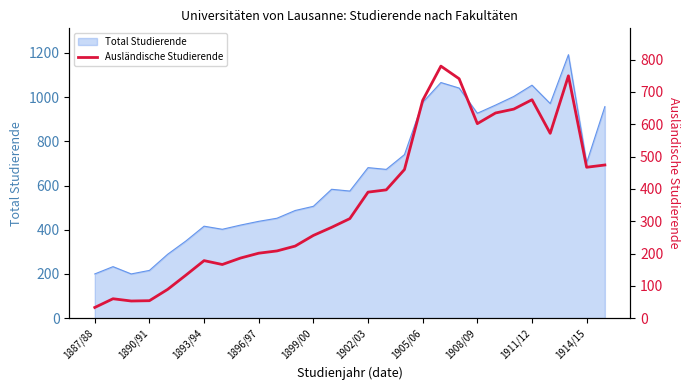

The value of Total Studierende at 1899/00 is 773. True or false?

False